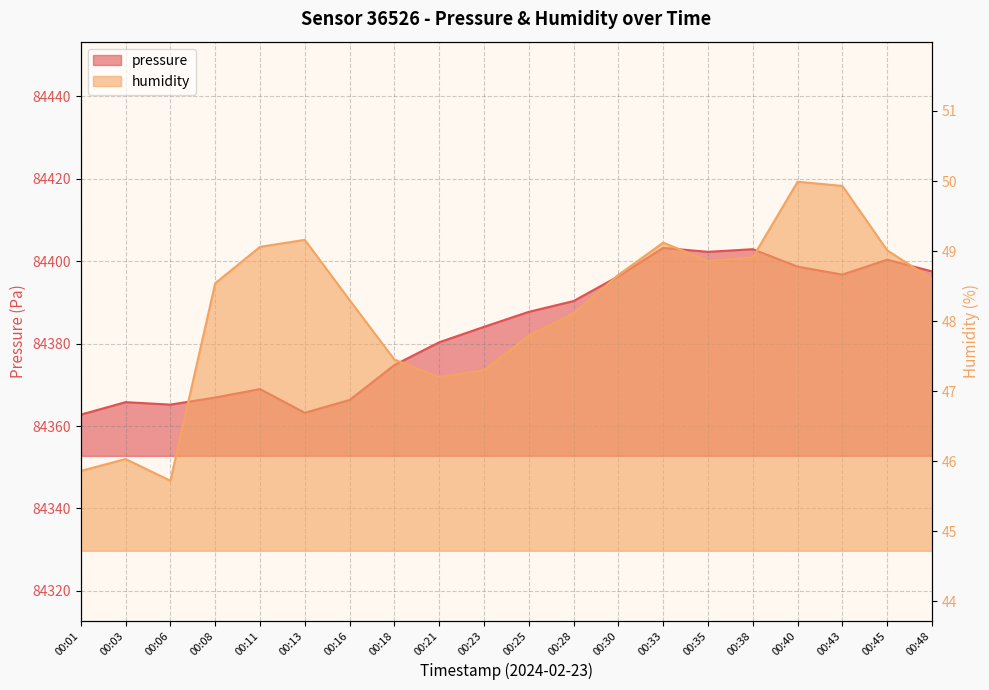

True or false: humidity has a value of 68.1 at 00:06.

False